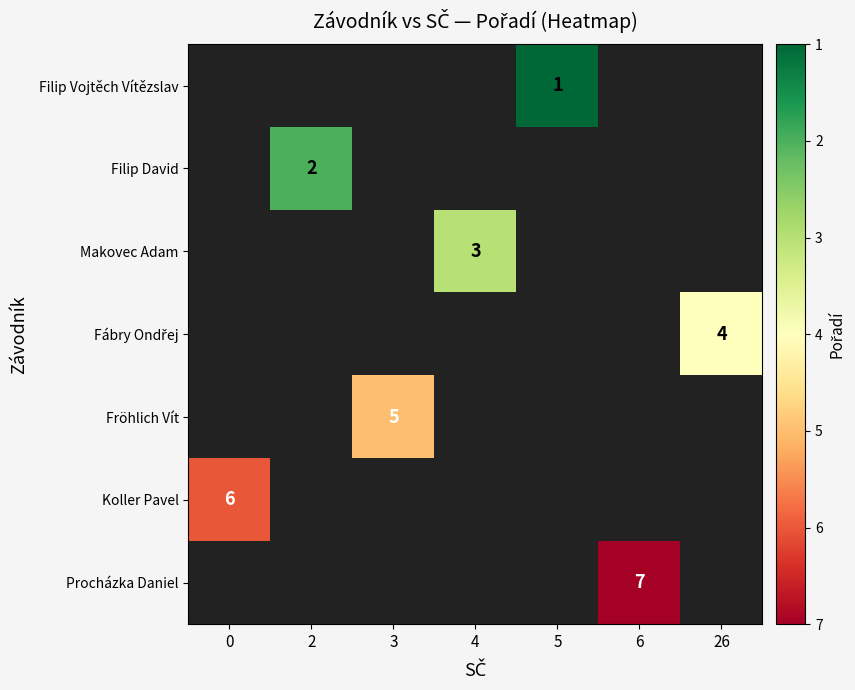

At 5, list the series in order from largest to smallest.

Filip Vojtěch Vítězslav, Filip David, Makovec Adam, Fábry Ondřej, Fröhlich Vít, Koller Pavel, Procházka Daniel